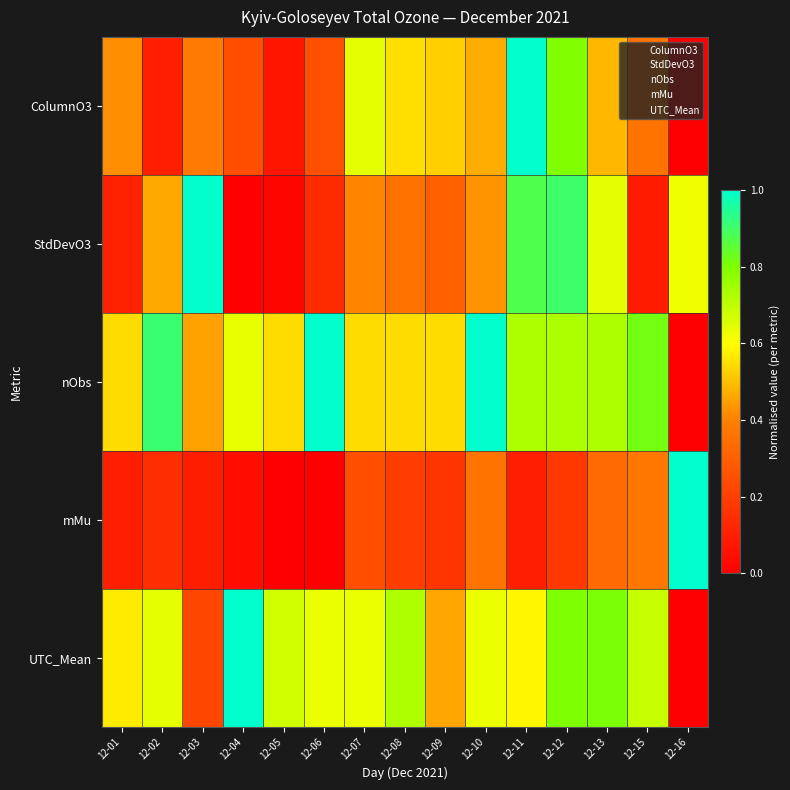

Which series has the largest range (max minus min)?

ColumnO3